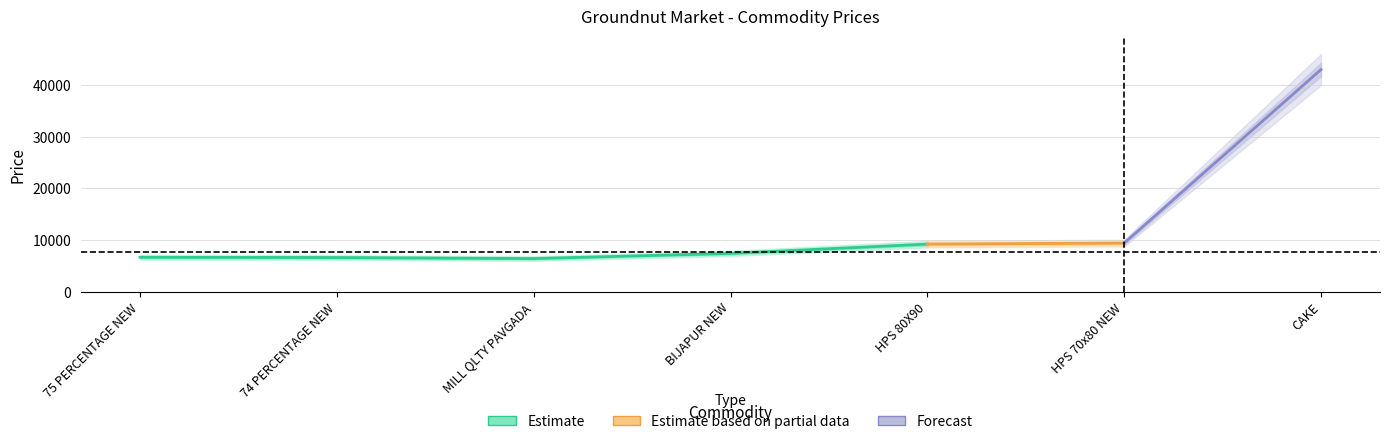

Does the chart display data point markers on the line(s)?

No